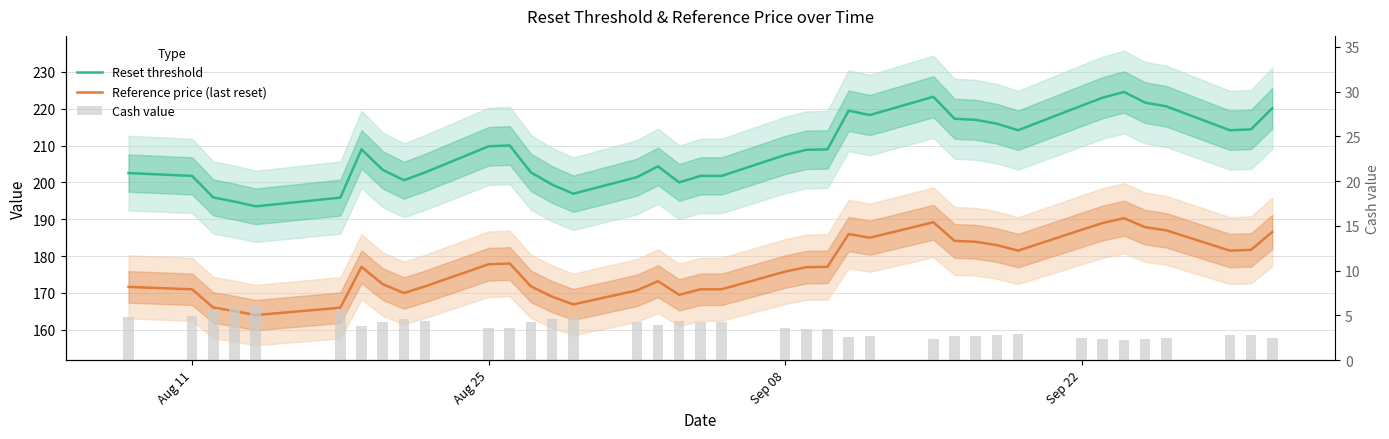

How many data points in Reference price (last reset) are less than 177?

18